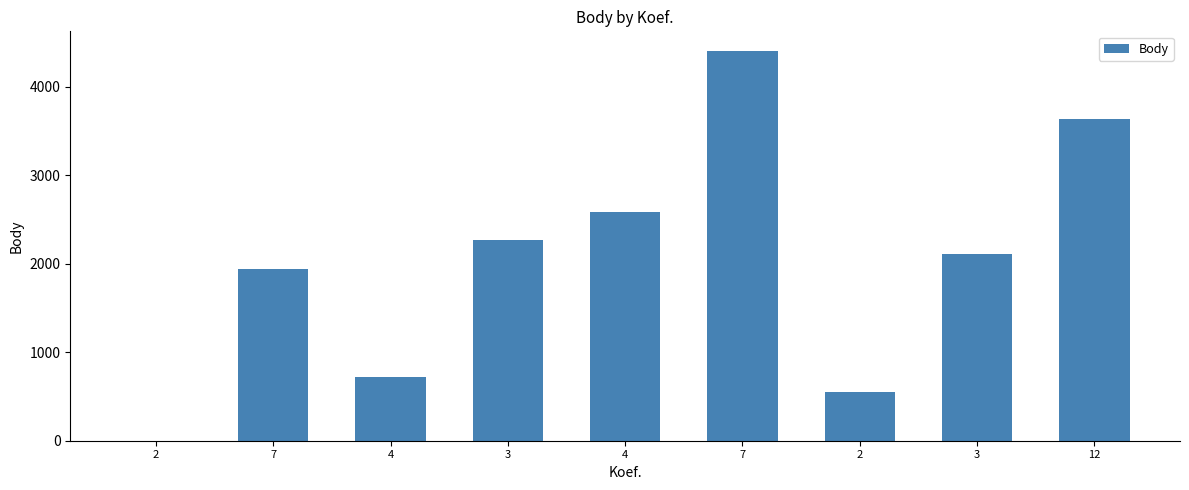

Count the number of data series in this chart.

1